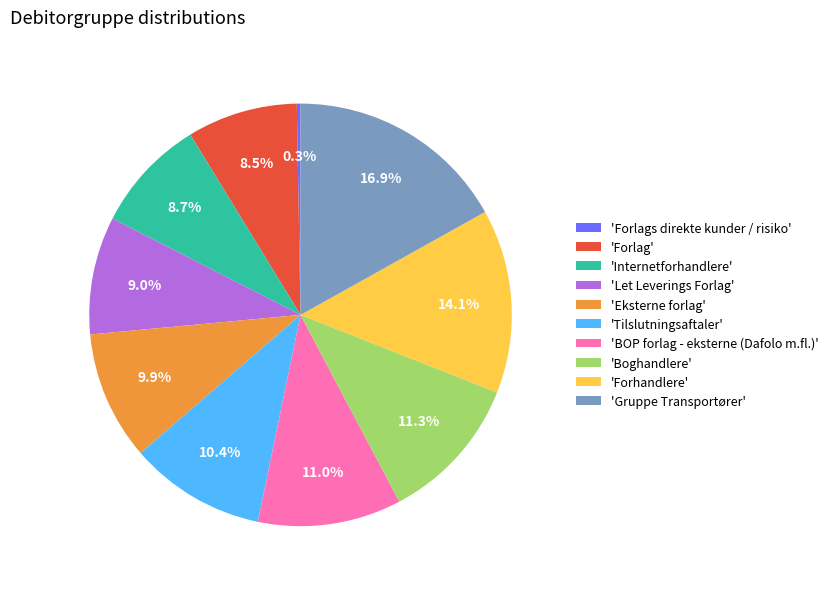

Count the number of slices in the pie.

10